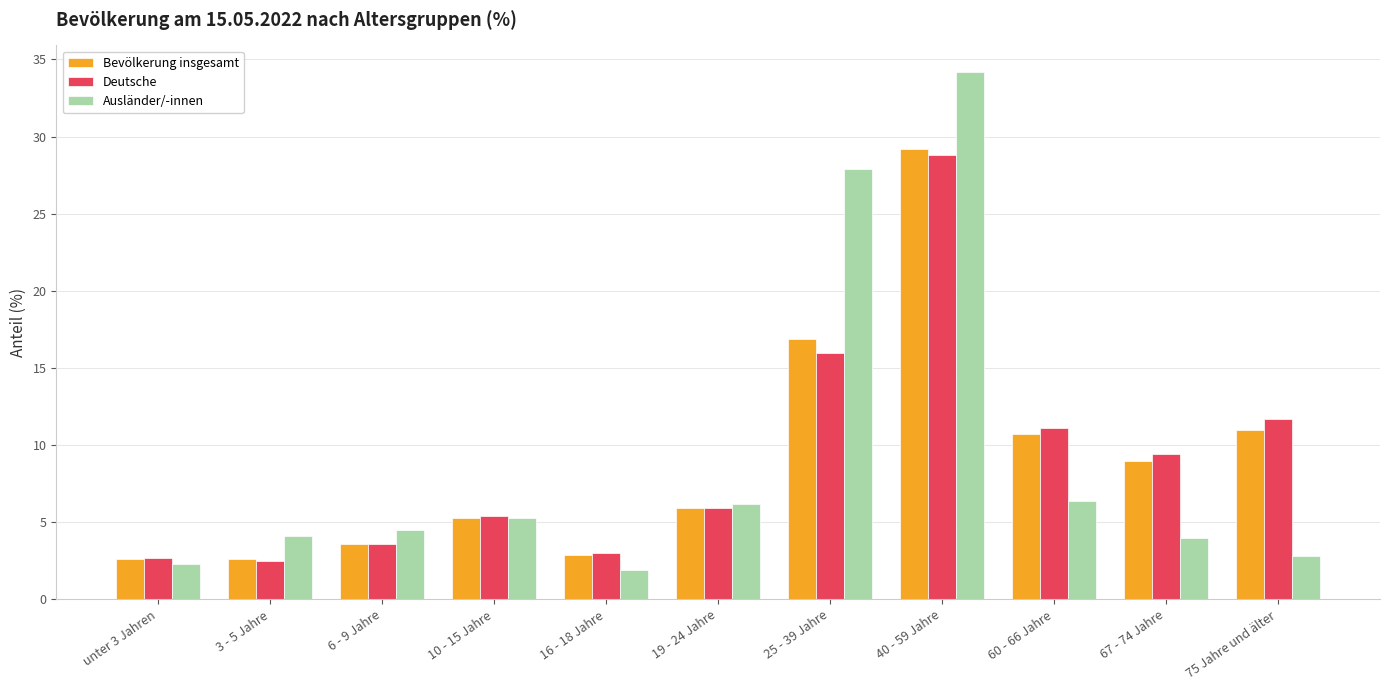

List the series in order of their peak value, highest first.

Ausländer/-innen, Bevölkerung insgesamt, Deutsche